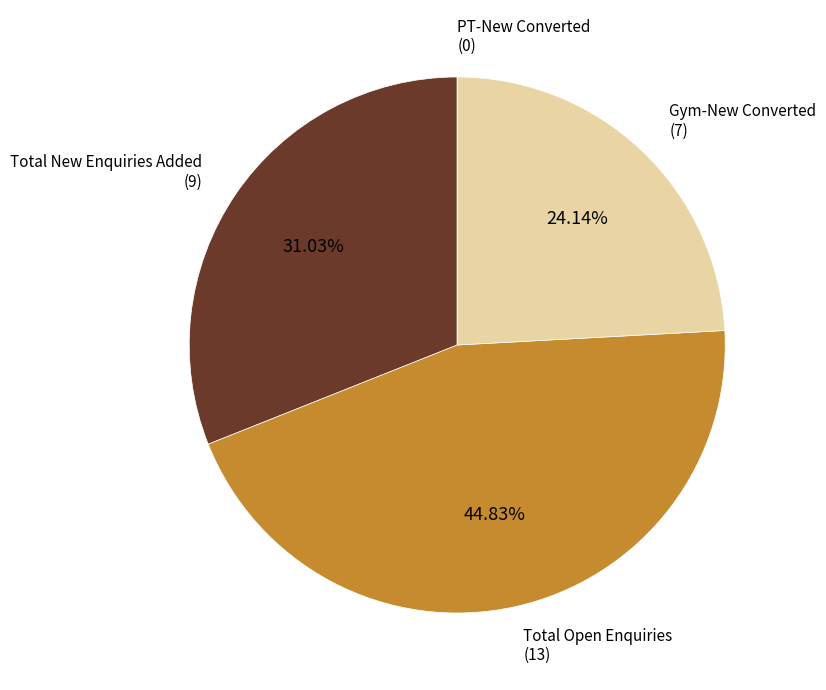

Is there a majority slice in this chart?

No